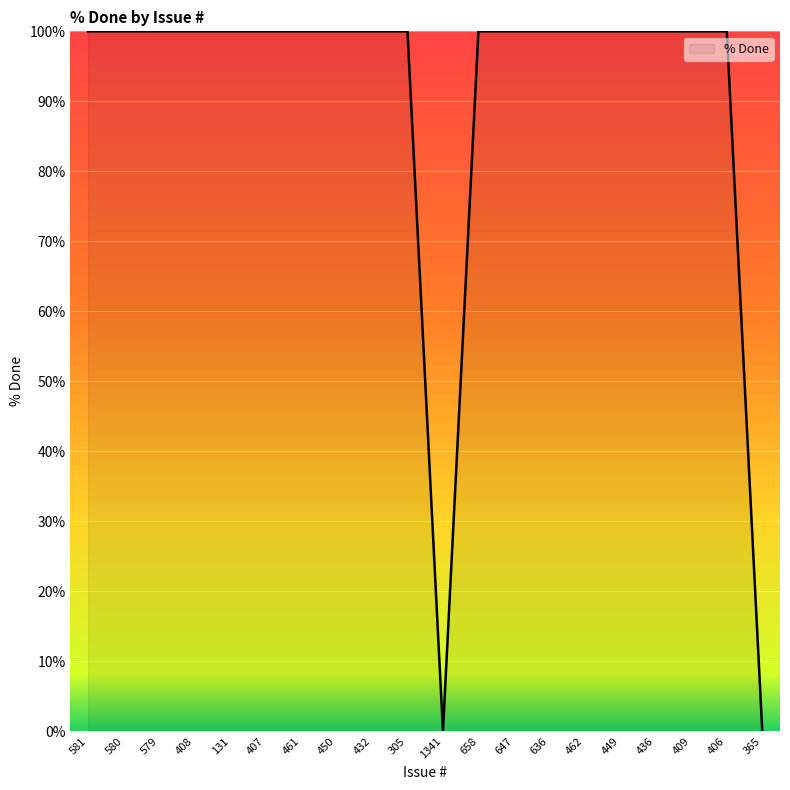

Reading left to right, extract all data points from this chart.

100	100	100	100	100	100	100	100	100	100	0	100	100	100	100	100	100	100	100	0